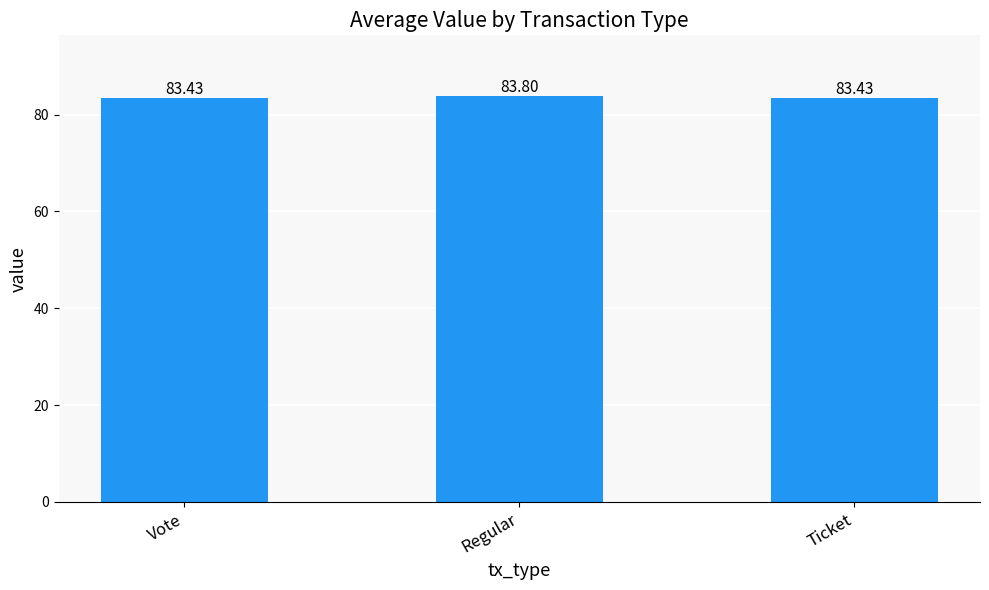

Count the values in the range 83 to 84.

3